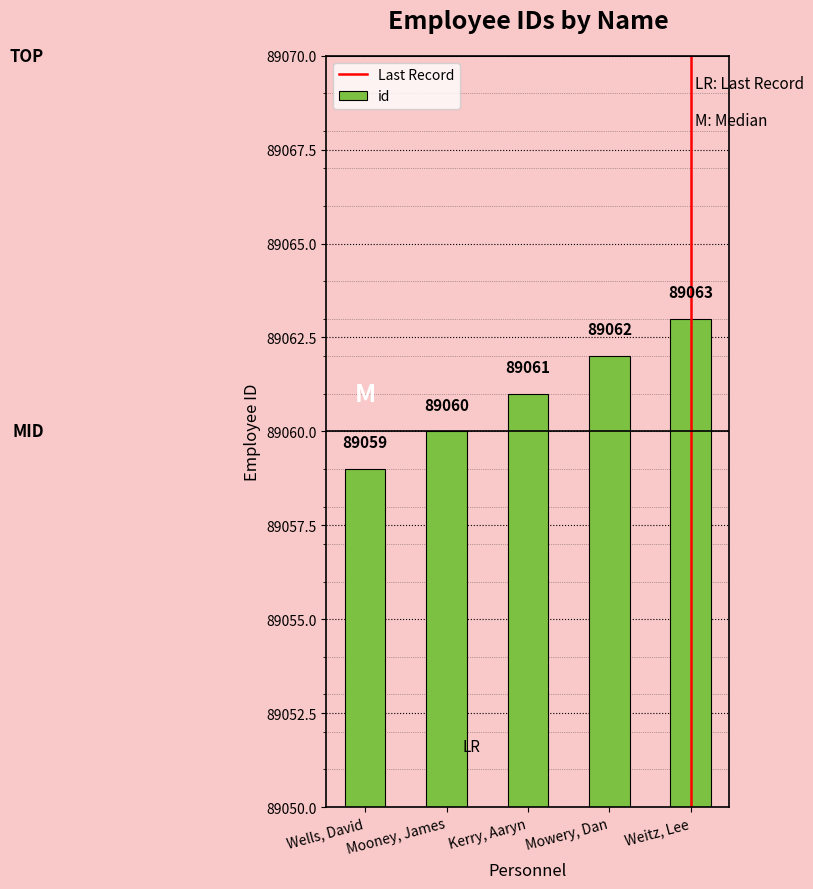

What position from the right is Wells, David?

5